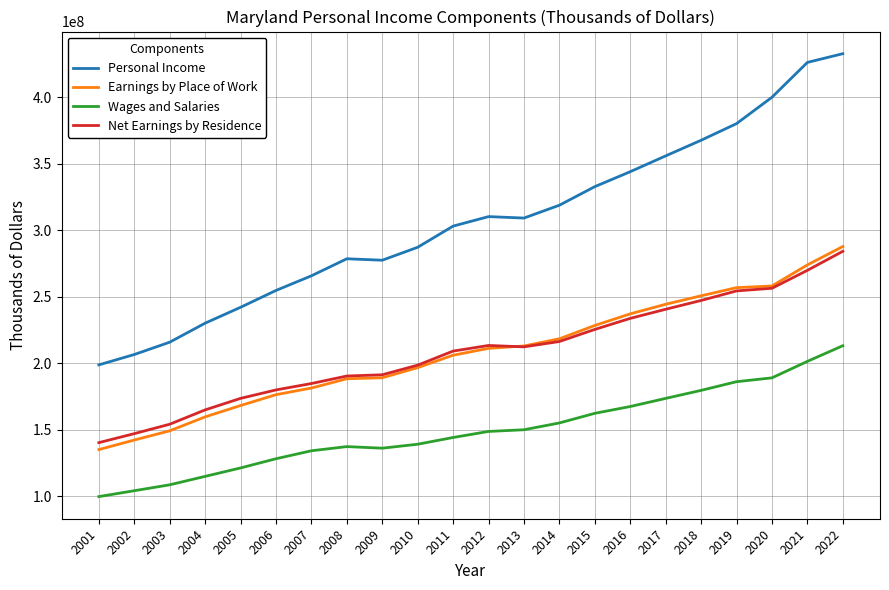

What is the greatest value displayed?

432933432